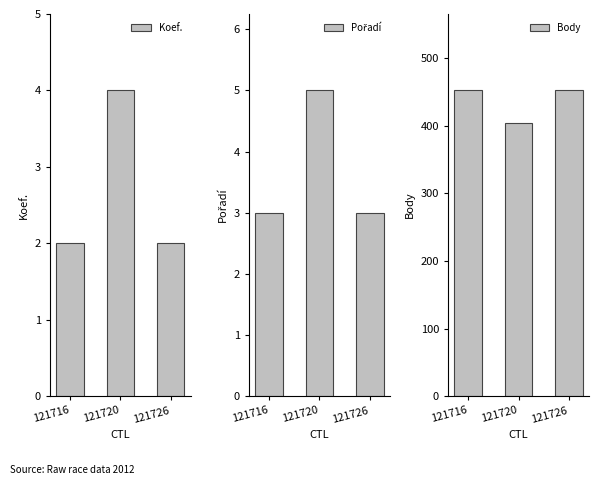

Does the chart contain any negative values?

No